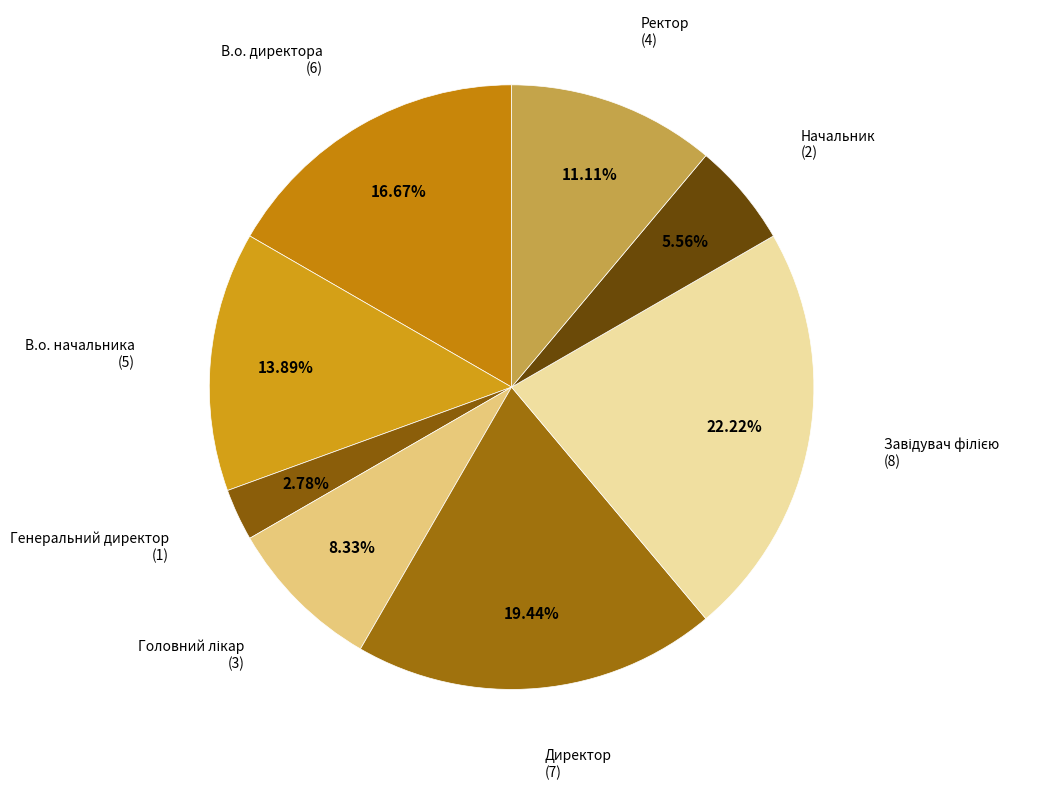

Is the sum of В.о. директора (6) and Ректор (4) greater than half?

No